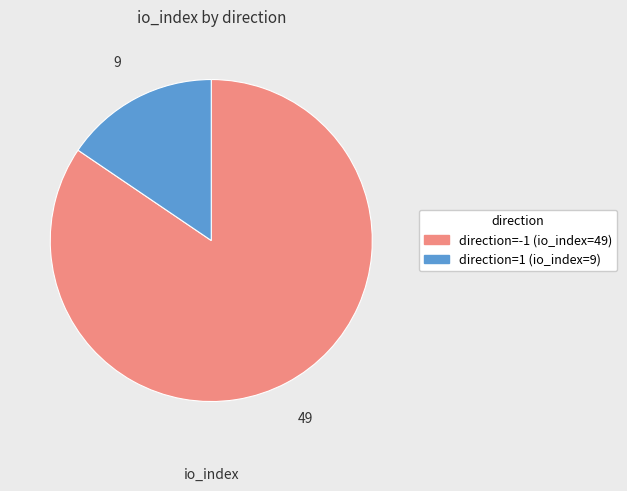

Between direction=1 (io_index=9) and direction=-1 (io_index=49), which is larger?

direction=-1 (io_index=49)